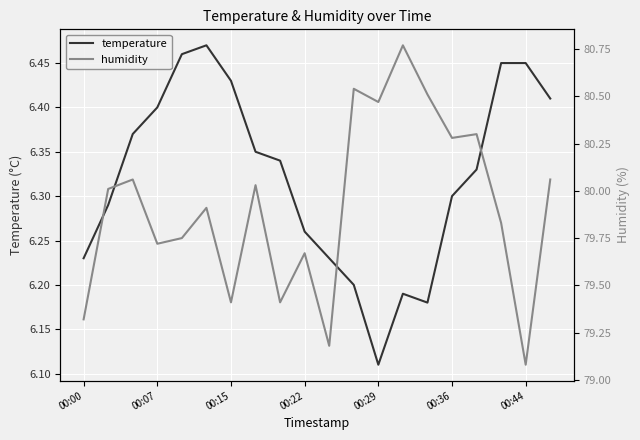

Which category has the lowest value in the temperature series?

00:29